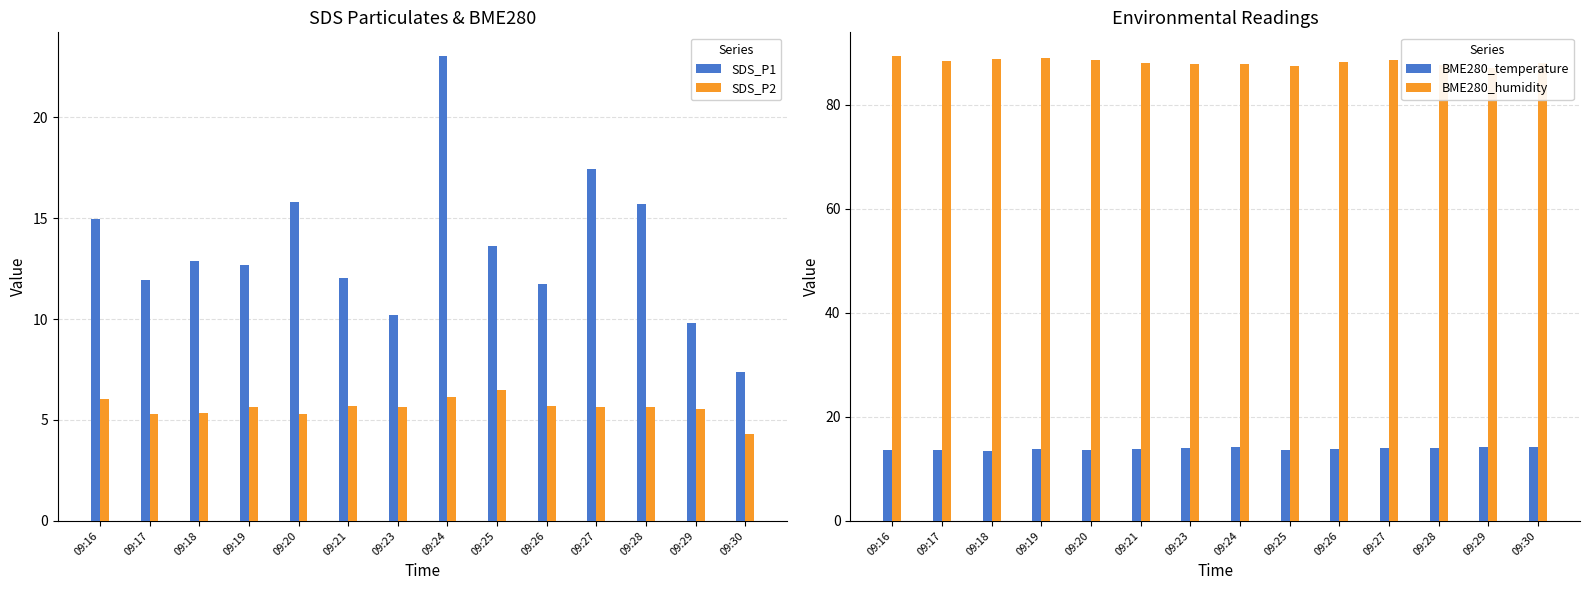

What value does the BME280_humidity series have at 09:27?

88.6